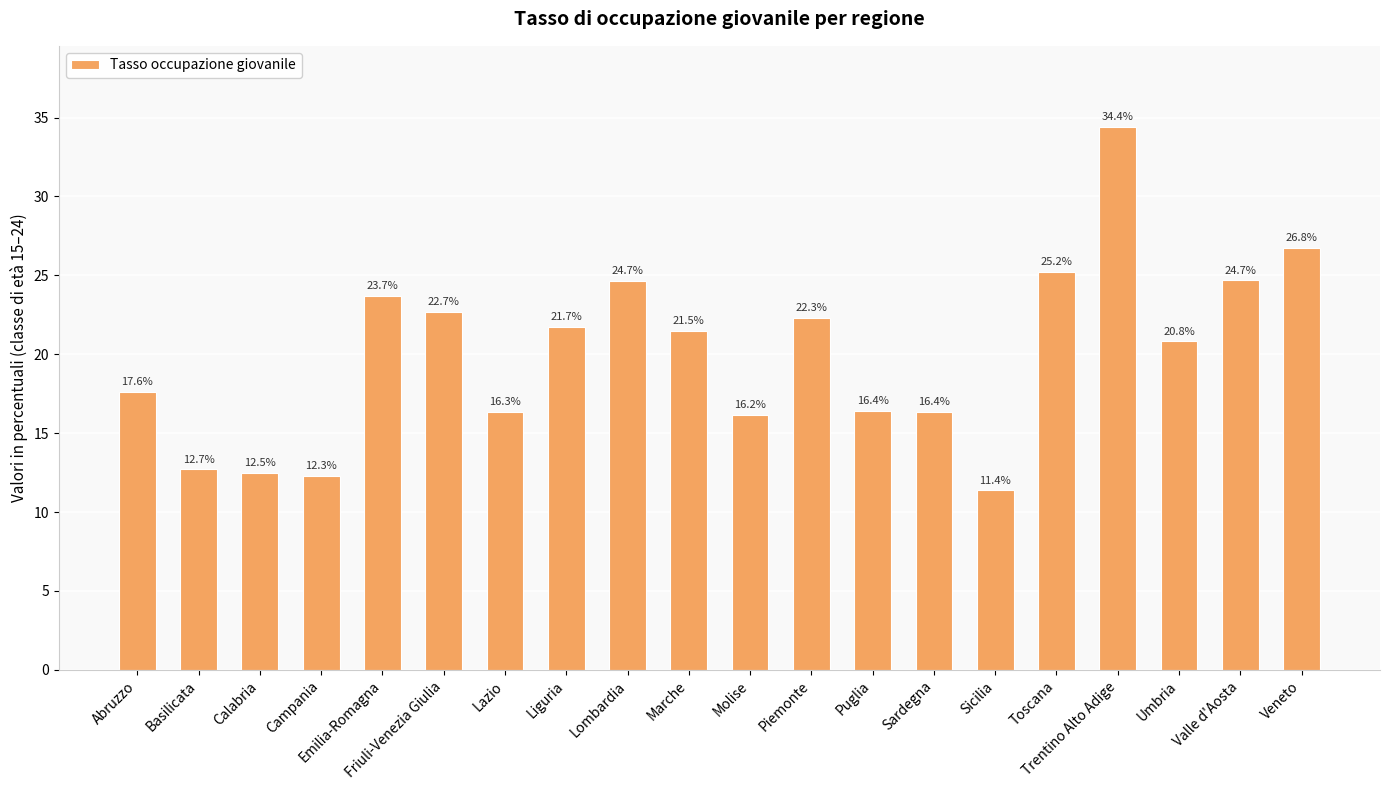

Does the chart contain stacked bars?

No